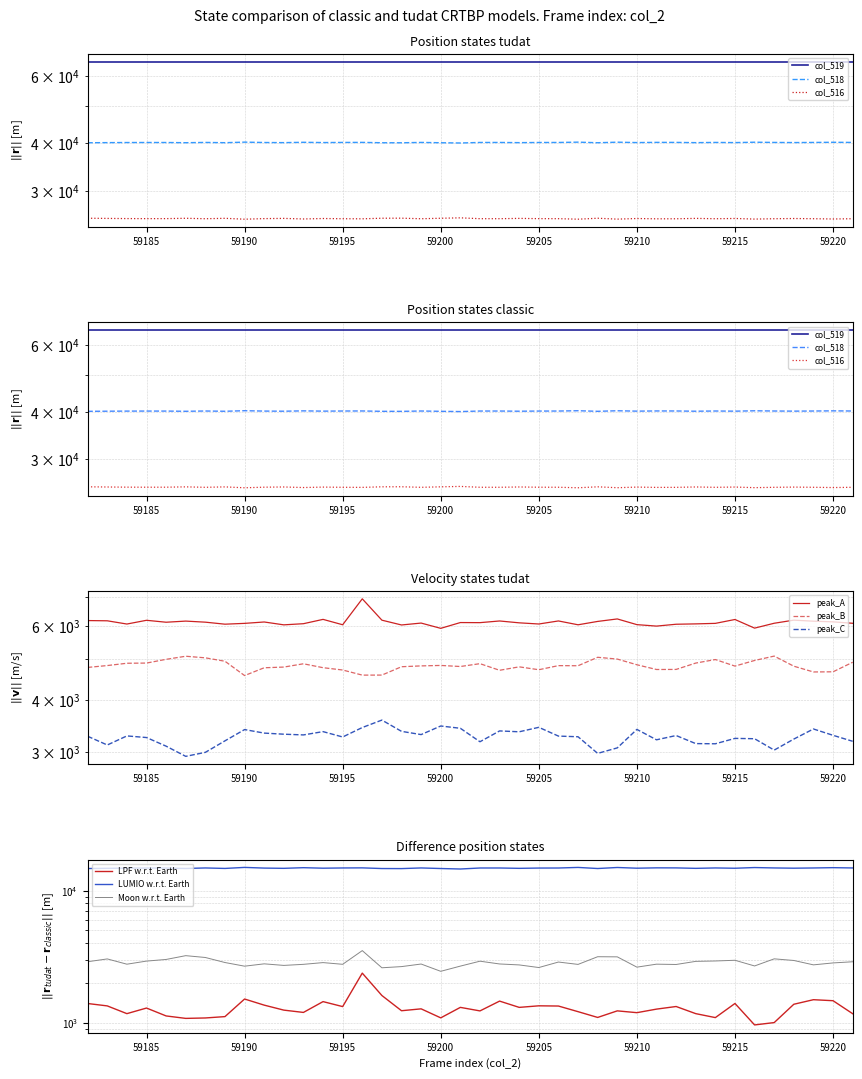

Where is the first local minimum for col_516?

59187